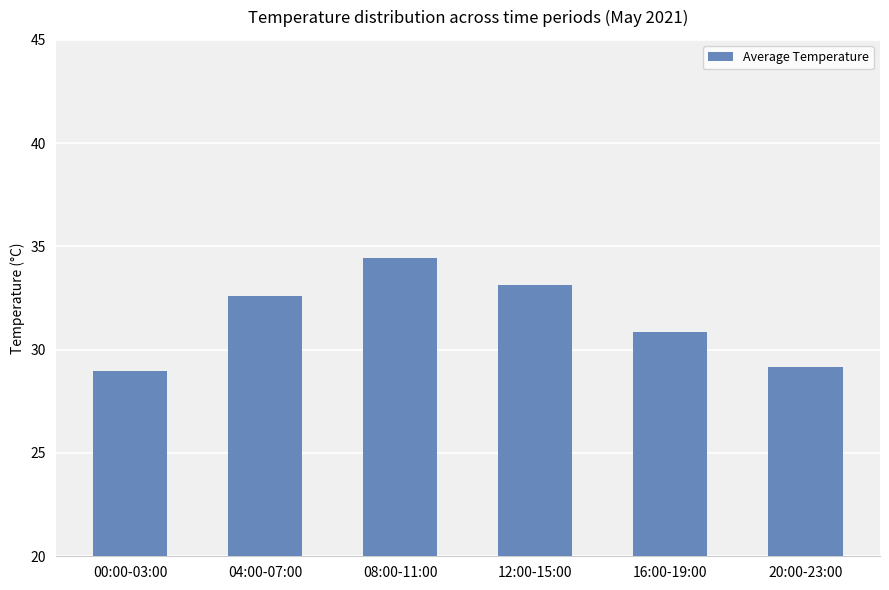

How many values are below 32?

3